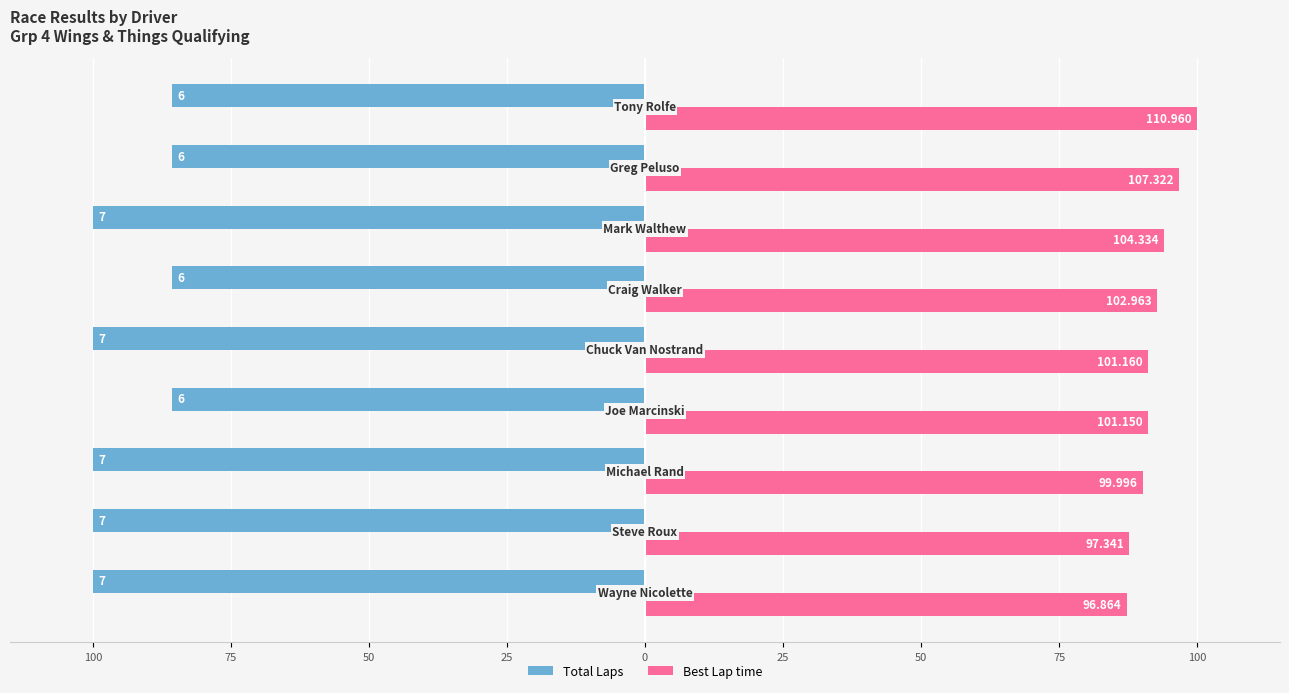

What is the difference between the maximum and minimum values in the Total Laps series?

14.3